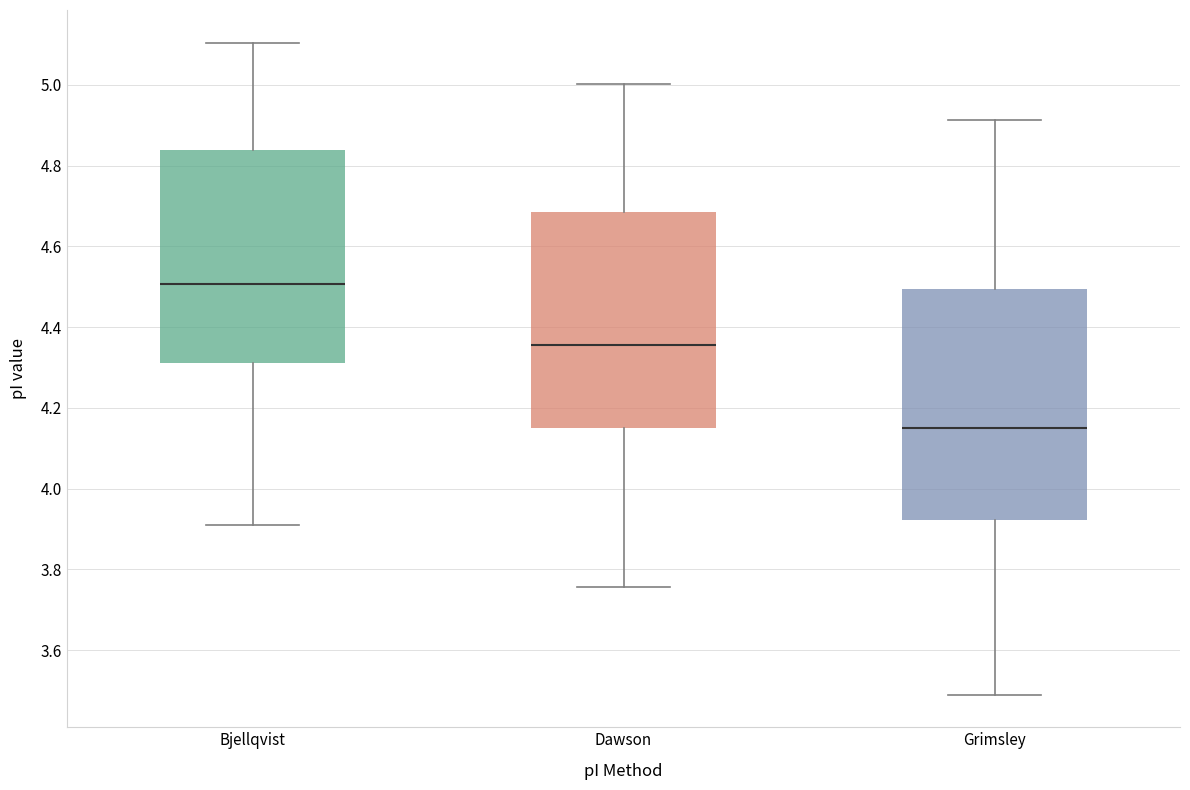

Where is the lower edge of the box for Bjellqvist on the y-axis? The values are not printed on the chart, so give them approximately, as read against the axis.

4.32